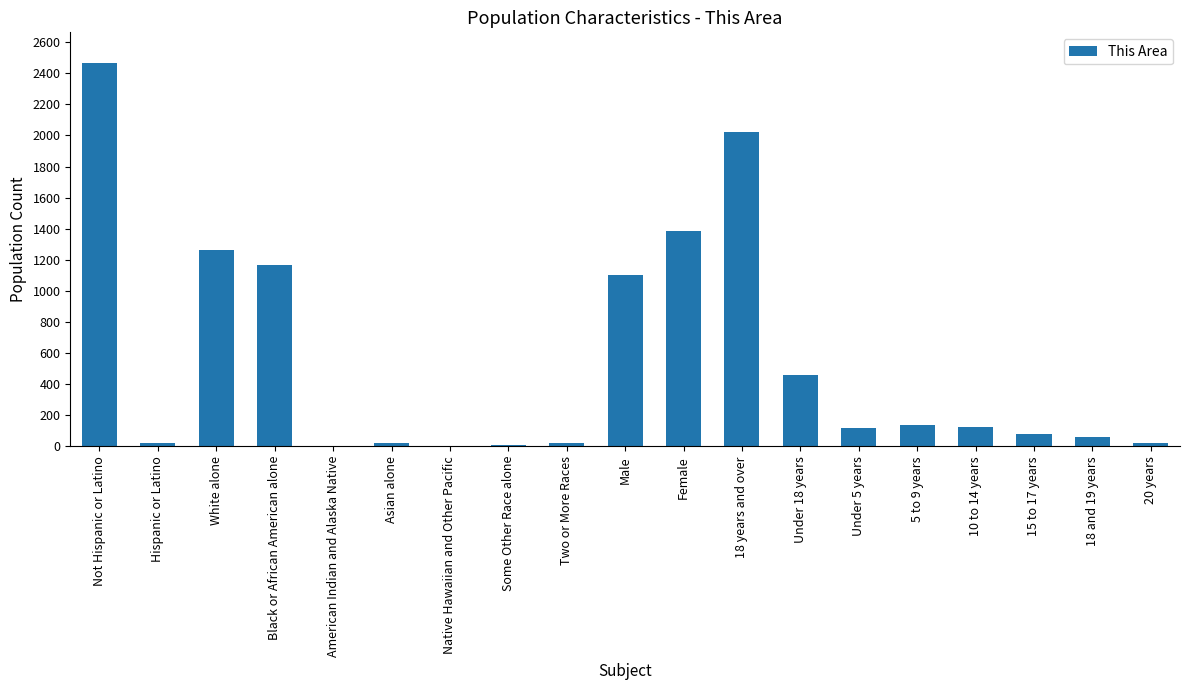

Which category has the highest value across all series?

Not Hispanic or Latino